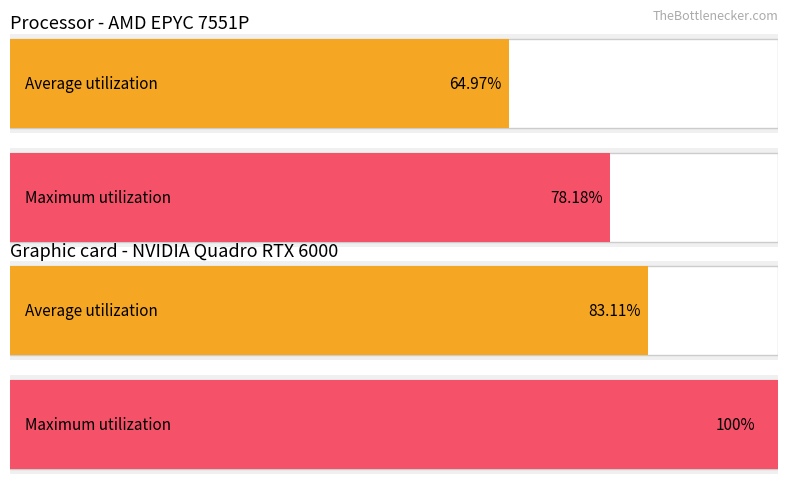

Is it true that Maximum utilization equals 8 at นายอเนชา นาหนองตูม?

False